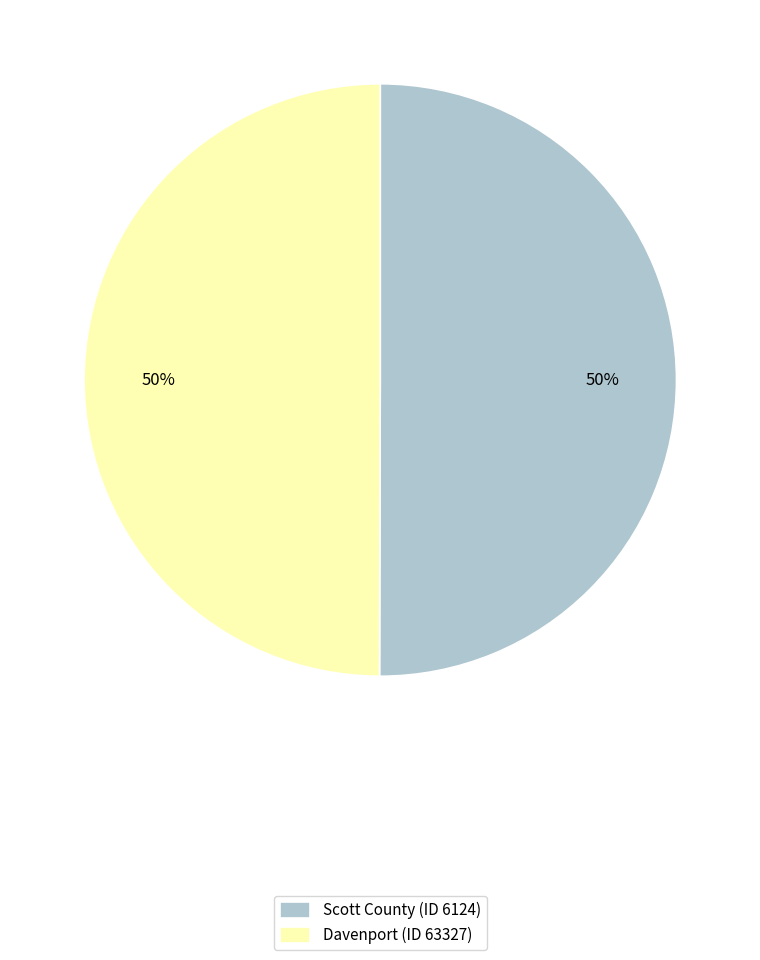

What is the ratio of the value at Davenport (ID 63327) to the value at Scott County (ID 6124)?

1.0